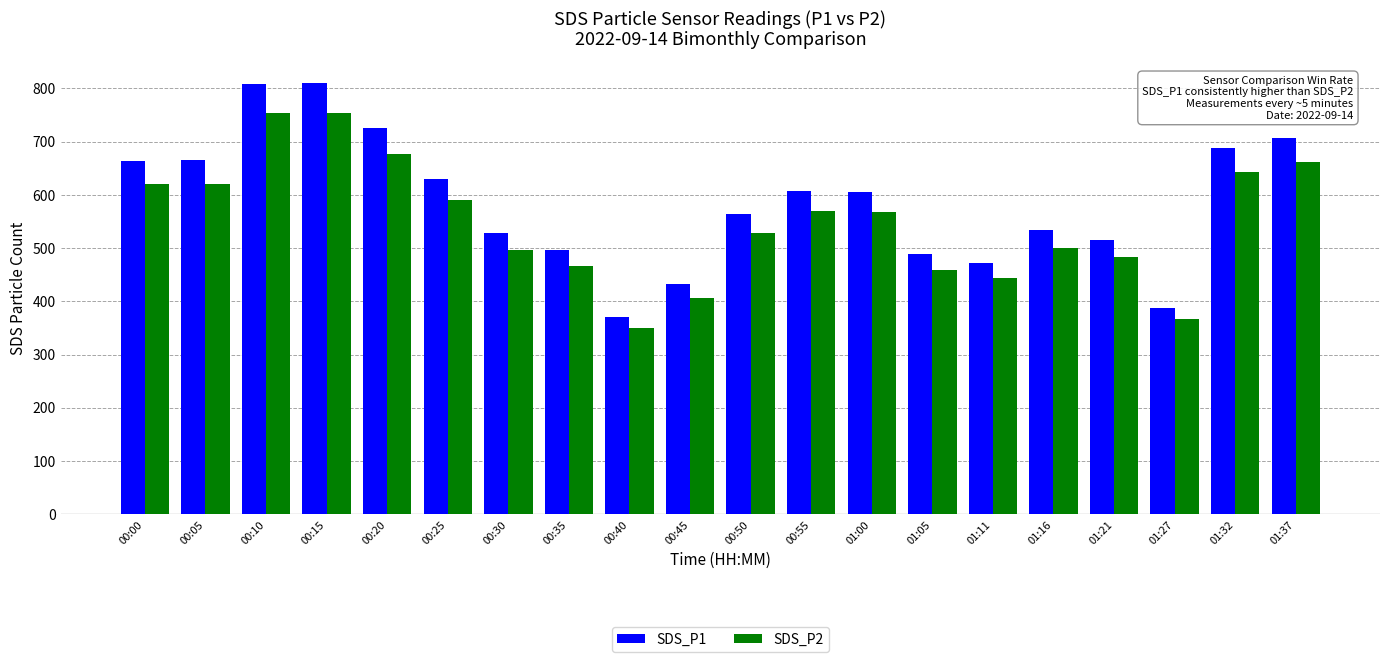

The SDS_P2 series shows 139.5 at 00:35. True or false?

False